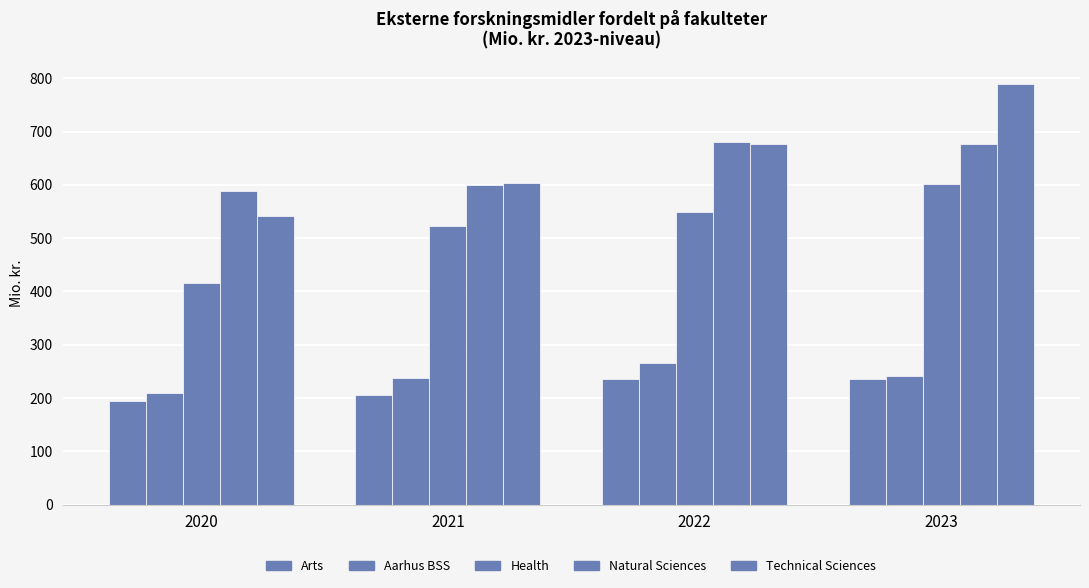

How many data points does each series have?

4